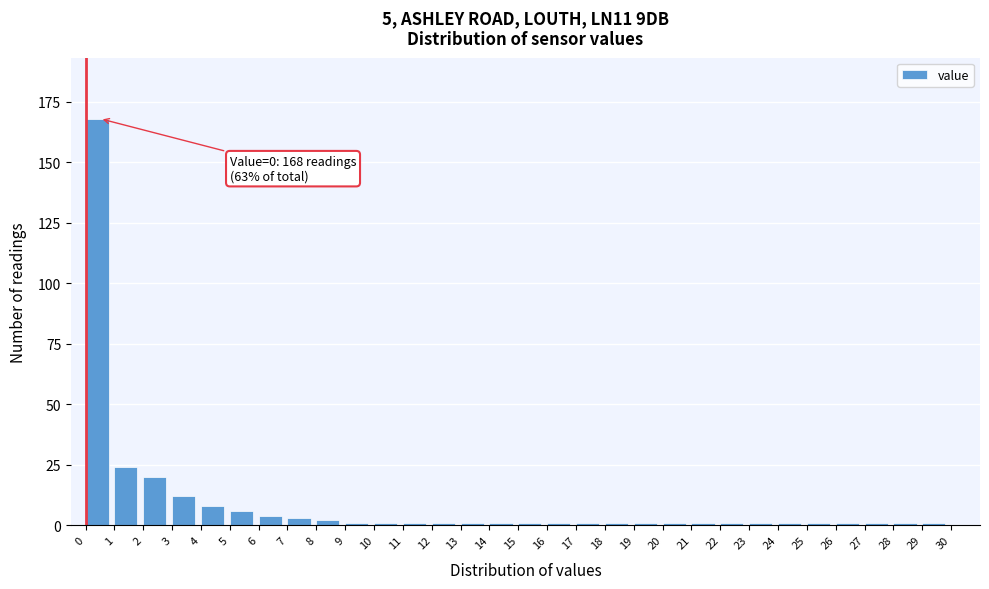

Which range on the x-axis has the tallest bar?

0 to 1